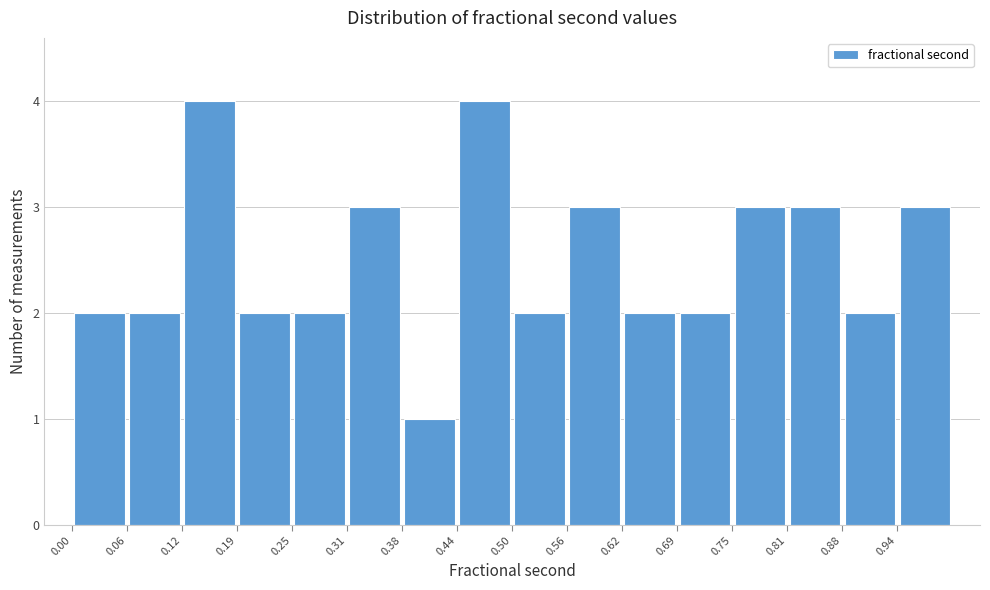

Reading left to right, list every bar in this chart as the range it spans on the x-axis followed by its height. Neither the bar edges nor the heights are printed on the chart, so give them approximately, as read against the axes.

0.00 to 0.06: 2
0.06 to 0.13: 2
0.13 to 0.19: 4
0.19 to 0.25: 2
0.25 to 0.31: 2
0.31 to 0.38: 3
0.38 to 0.44: 1
0.44 to 0.50: 4
0.50 to 0.56: 2
0.56 to 0.63: 3
0.63 to 0.69: 2
0.69 to 0.75: 2
0.75 to 0.81: 3
0.81 to 0.88: 3
0.88 to 0.94: 2
0.94 to 1.00: 3